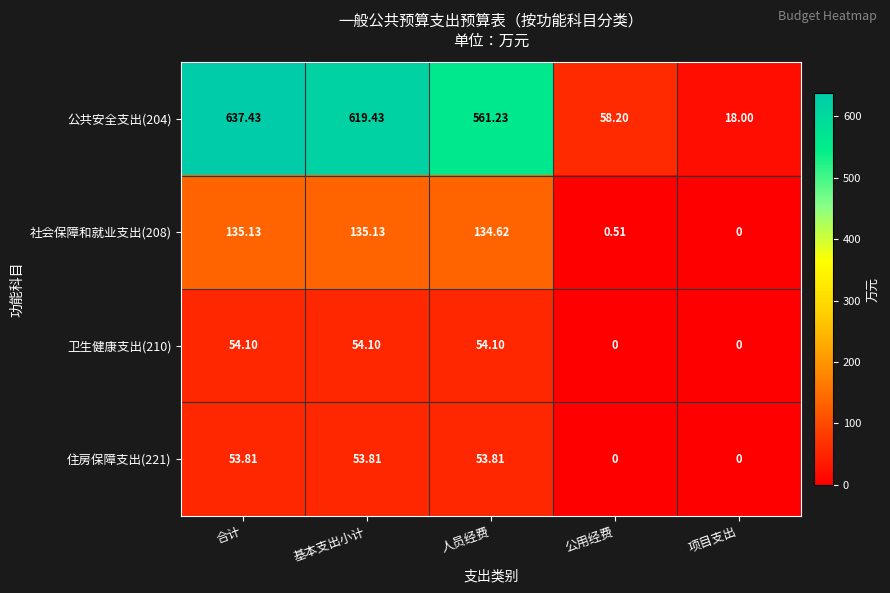

At which label does 公共安全支出(204) reach its minimum?

项目支出